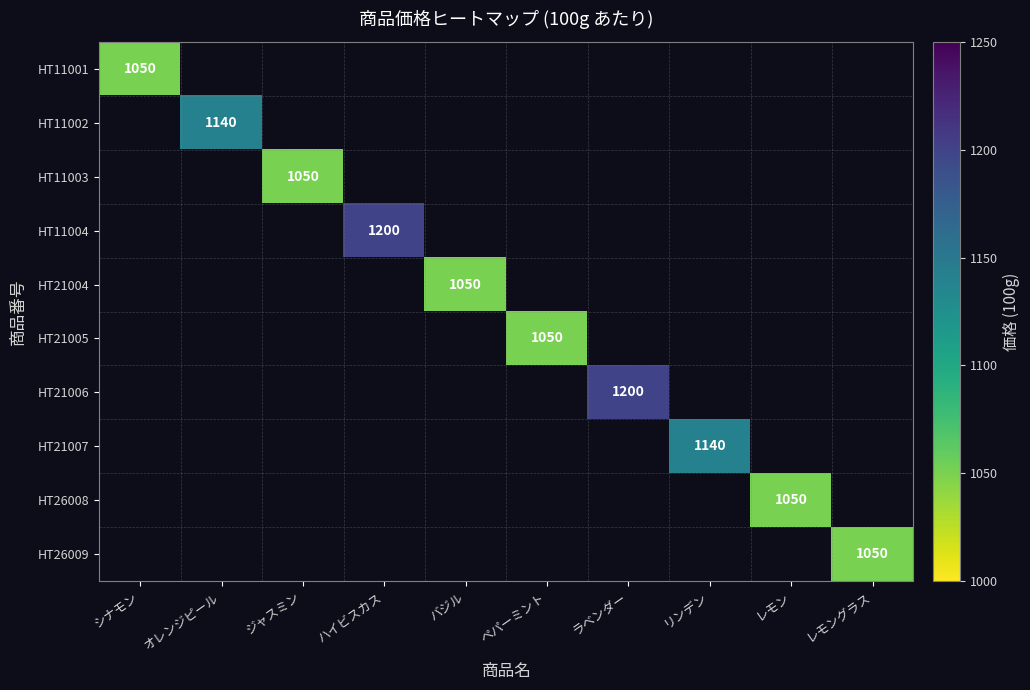

How many distinct data groups are displayed?

10